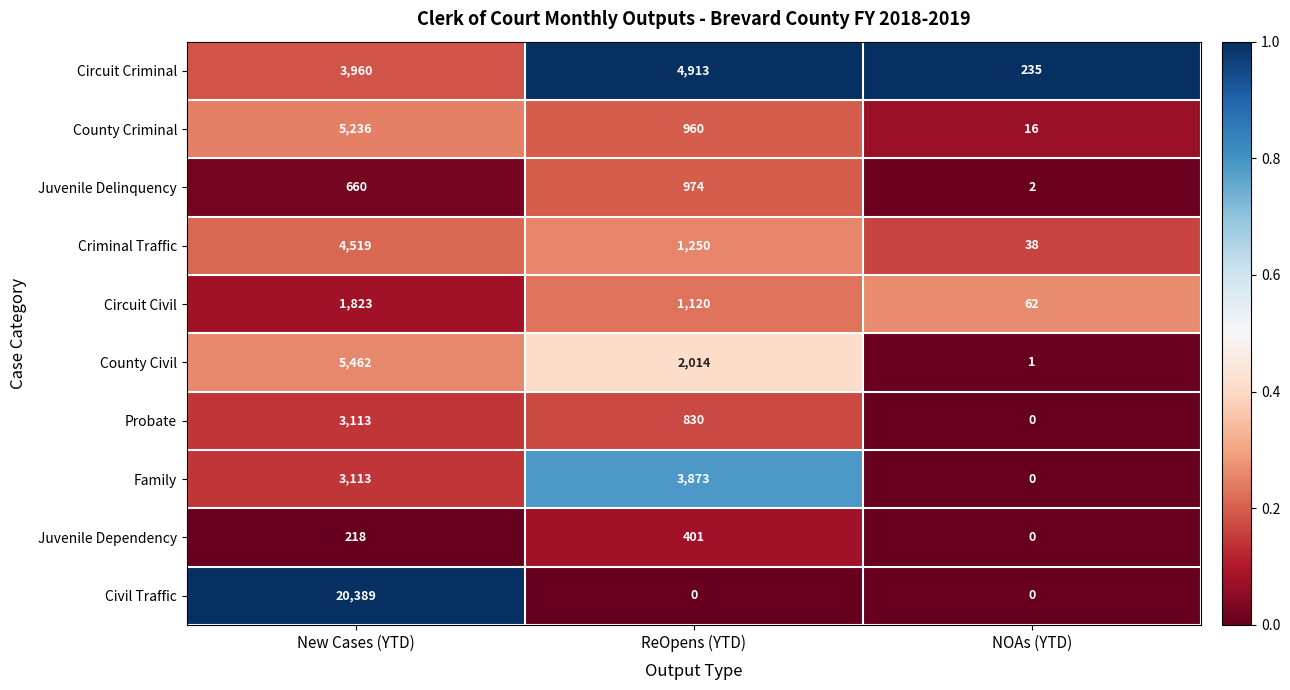

At which label does Circuit Civil reach its minimum?

NOAs (YTD)